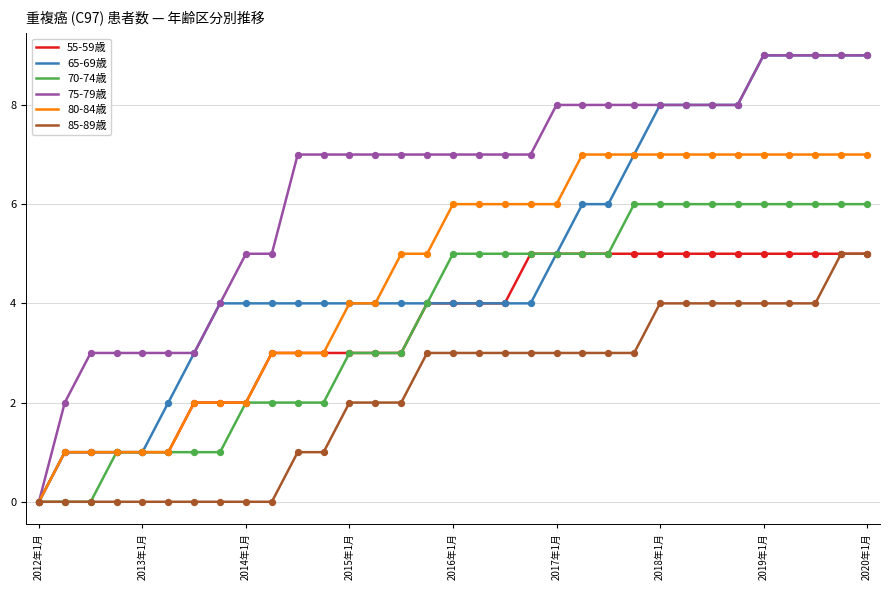

Which series has the largest total across all categories?

75-79歳